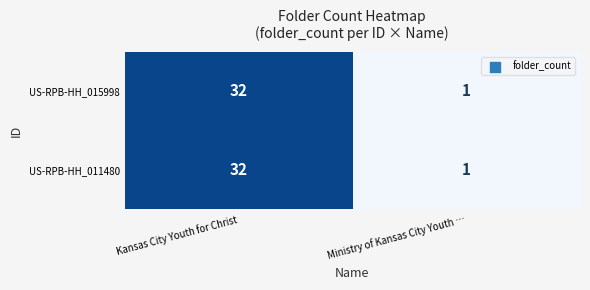

List the labels in order of US-RPB-HH_015998 value, smallest first.

Ministry of Kansas City Youth …, Kansas City Youth for Christ